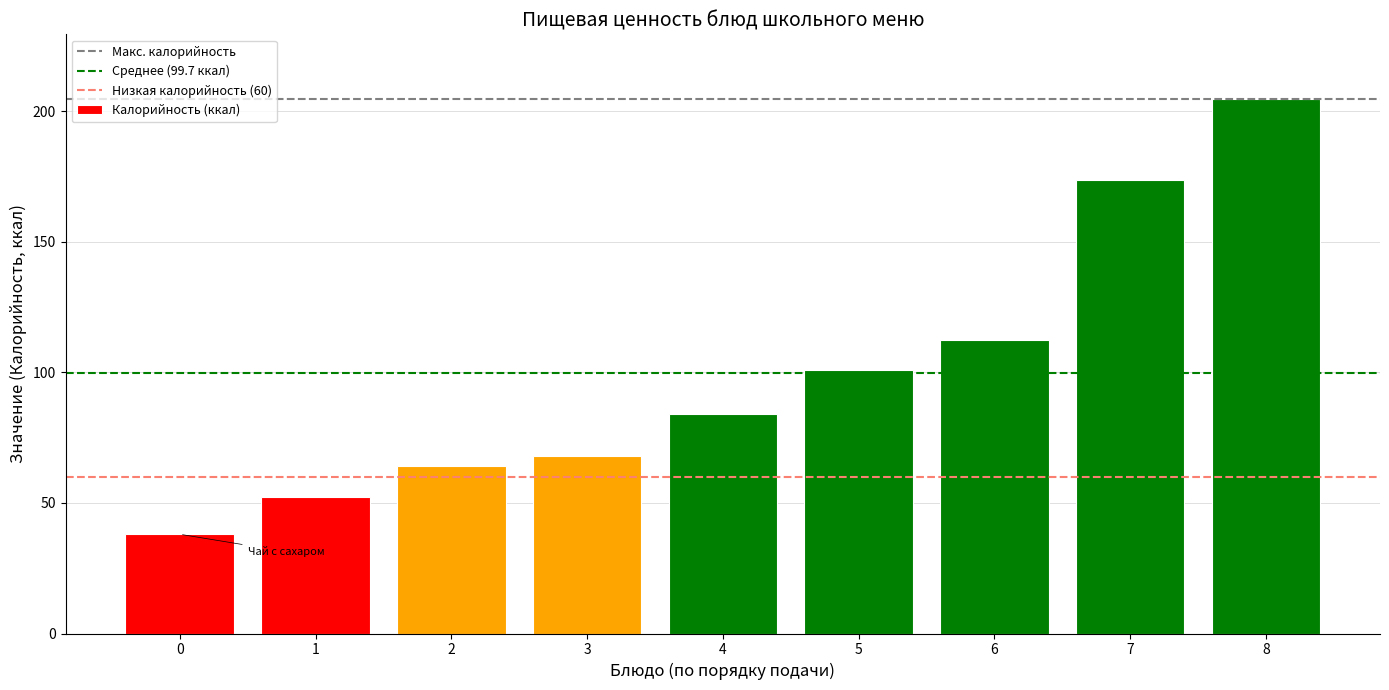

What is the value of the 2nd bar from the left?

52.2